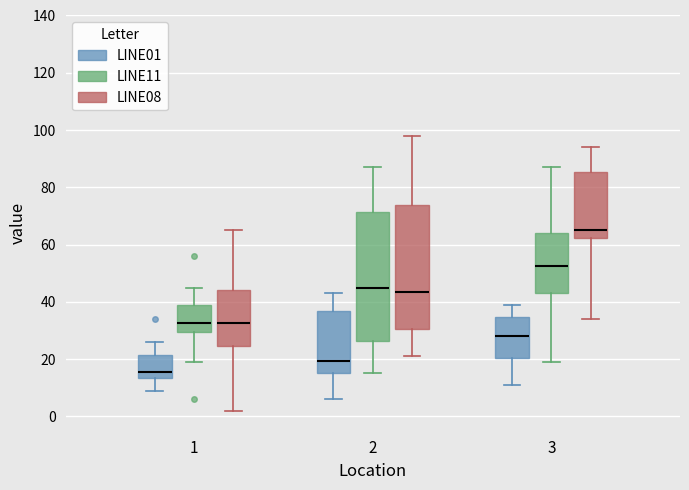

Comparing the boxes themselves (not the whiskers), which one is the tallest?

2 (LINE11)